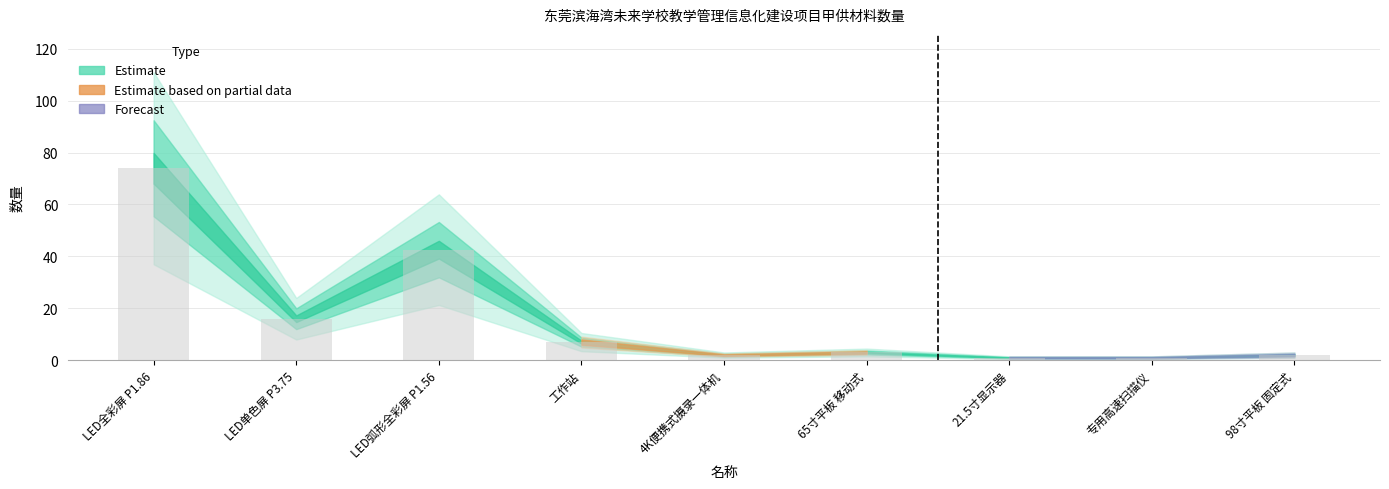

What is the minimum value shown in the chart?

1.0